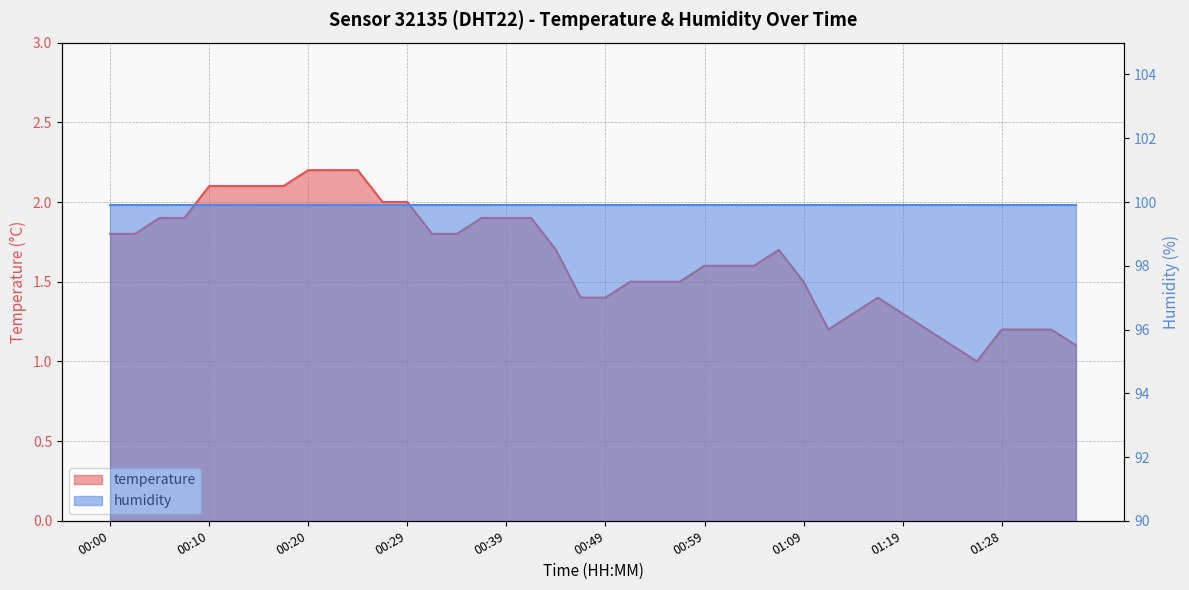

Which category has the lowest value across all series?

01:26